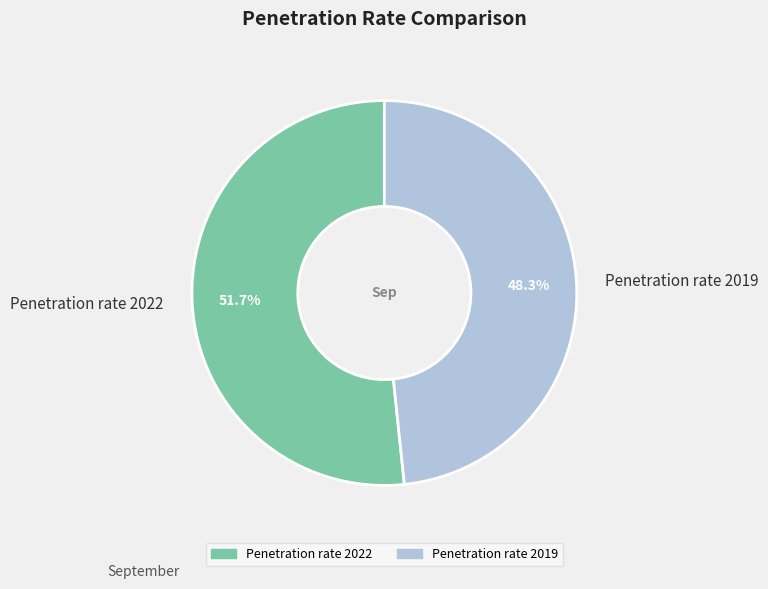

To the nearest percent, what percentage of the pie is Penetration rate 2019?

48%